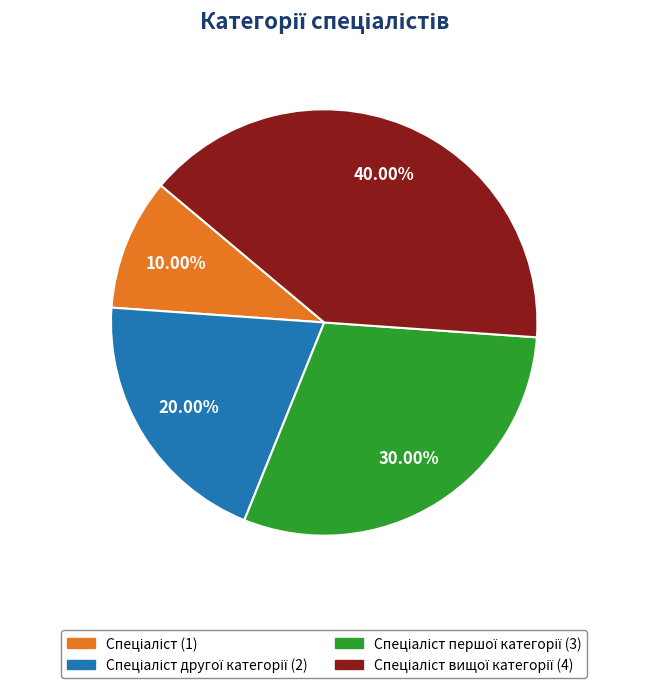

Is there any slice that represents more than half of the pie?

No